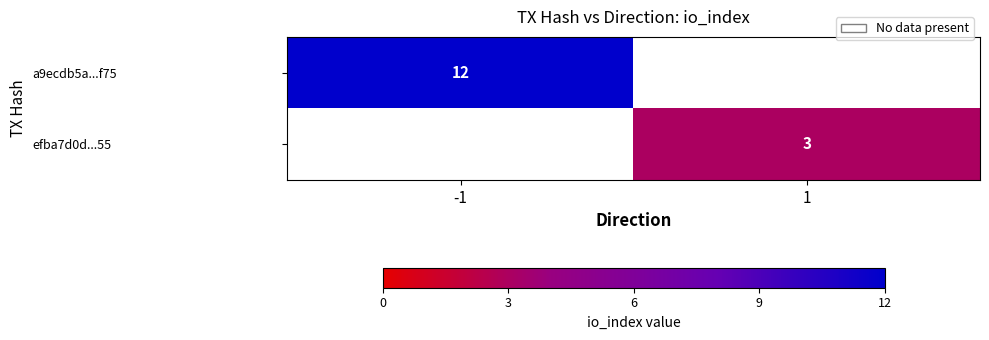

Which category has the highest value across all series?

-1